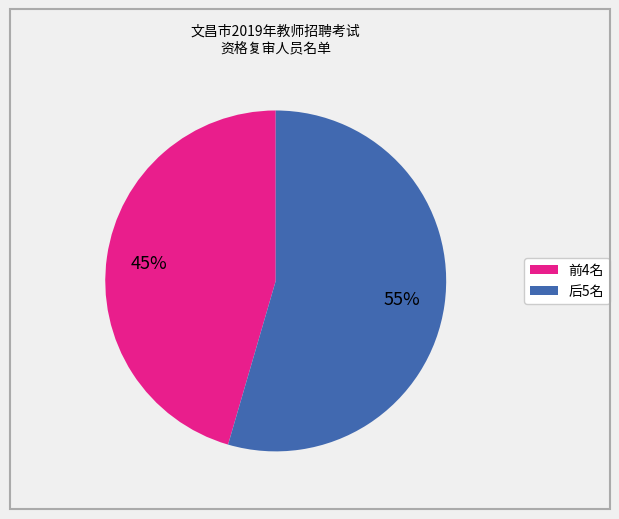

Count the number of slices in the pie.

2